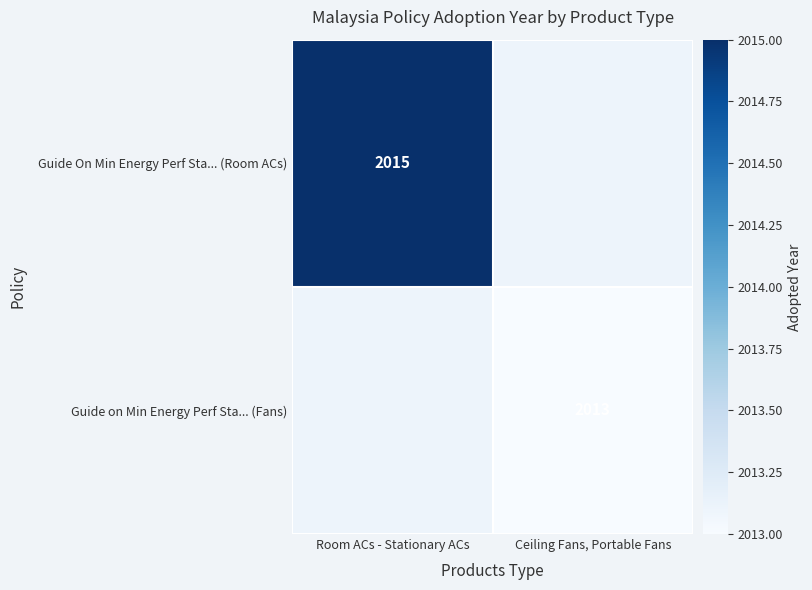

Which has a higher value, Room ACs - Stationary ACs or Ceiling Fans, Portable Fans?

Room ACs - Stationary ACs